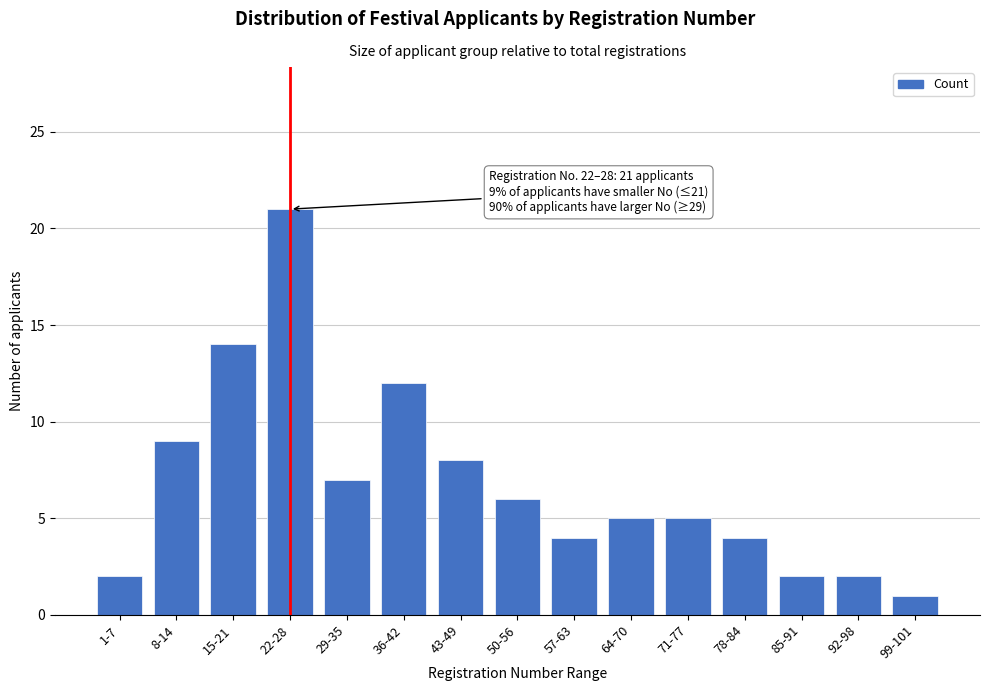

Reading left to right, list all the values displayed in this chart.

2	9	14	21	7	12	8	6	4	5	5	4	2	2	1